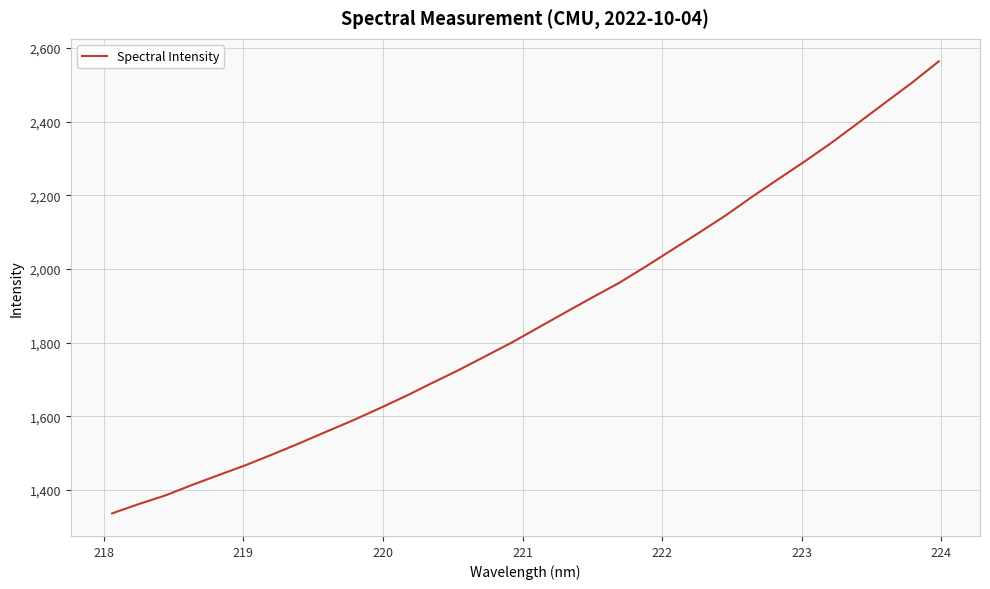

What is the maximum value shown in the chart?

2563.4